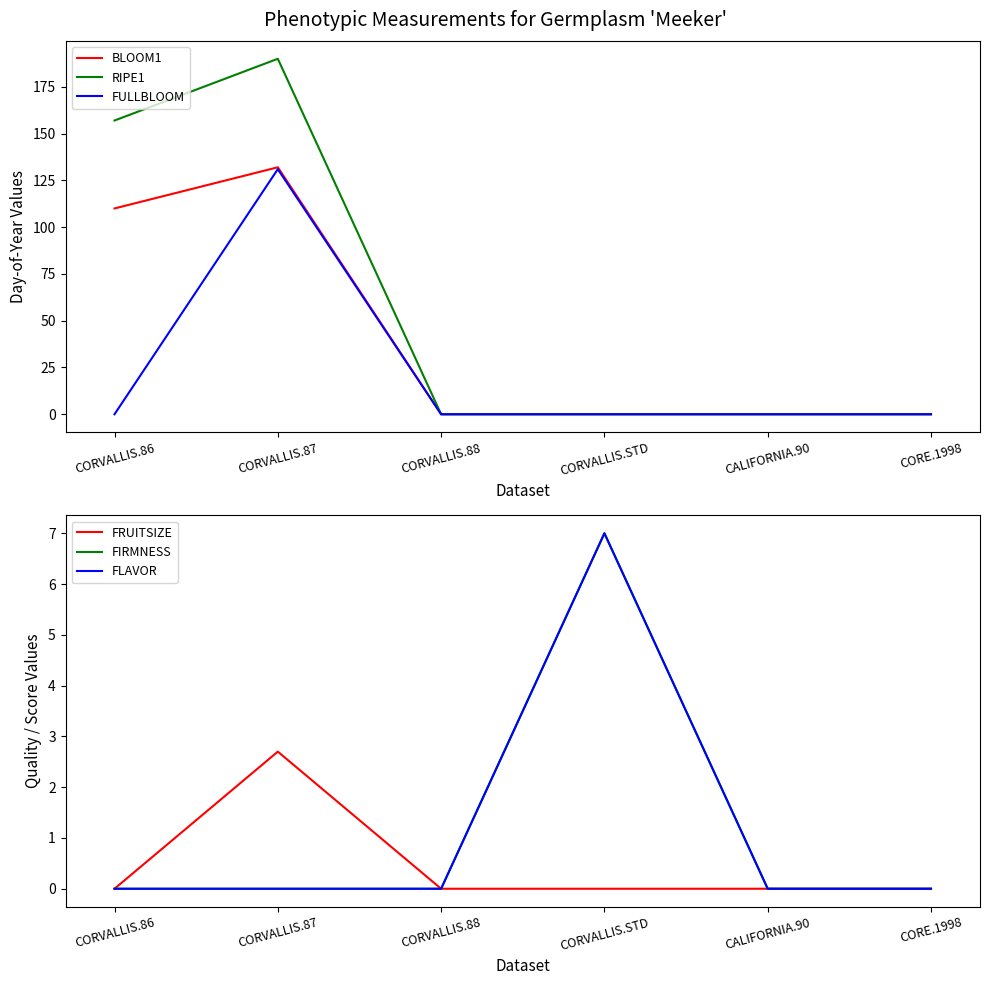

What are all the series names shown in the legend?

BLOOM1, RIPE1, FULLBLOOM, FRUITSIZE, FIRMNESS, FLAVOR